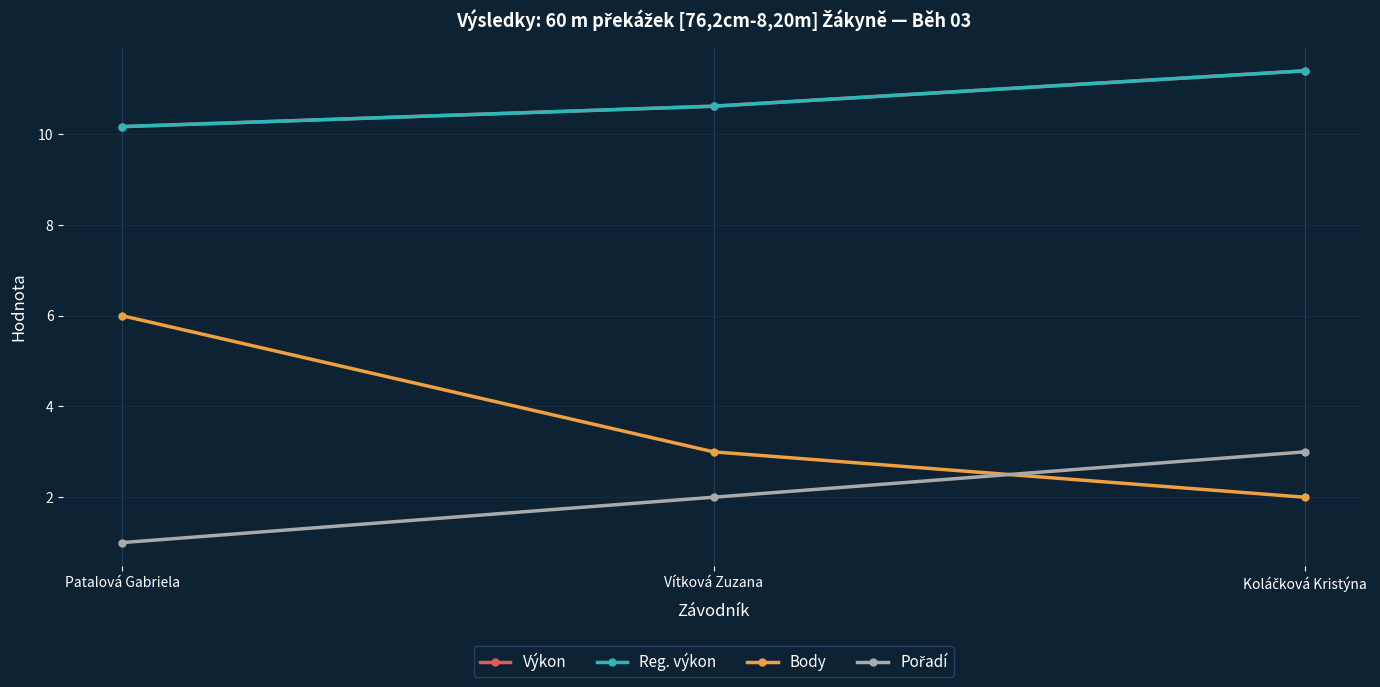

Which series changed the most between Patalová Gabriela and Koláčková Kristýna?

Body